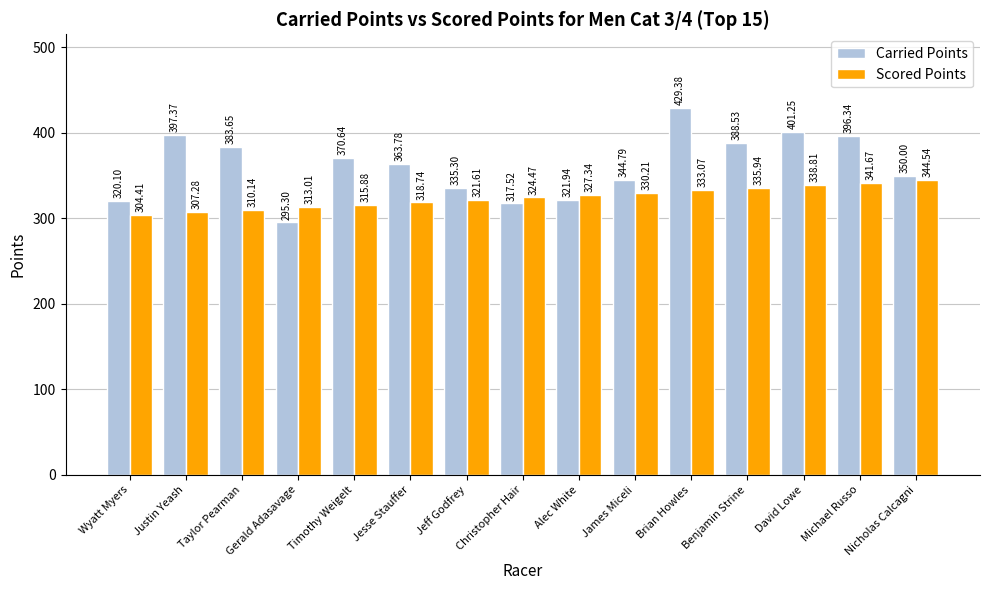

Which series has the largest range (max minus min)?

Carried Points